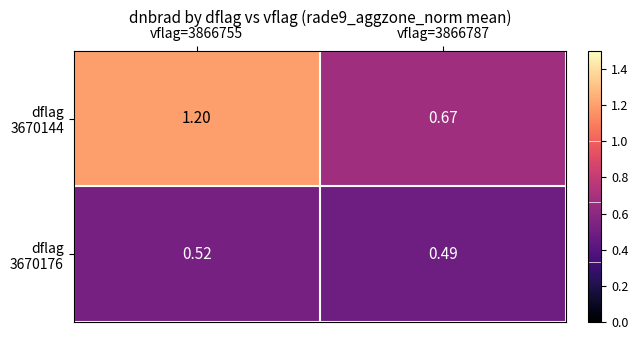

How many categories are shown in the chart?

2